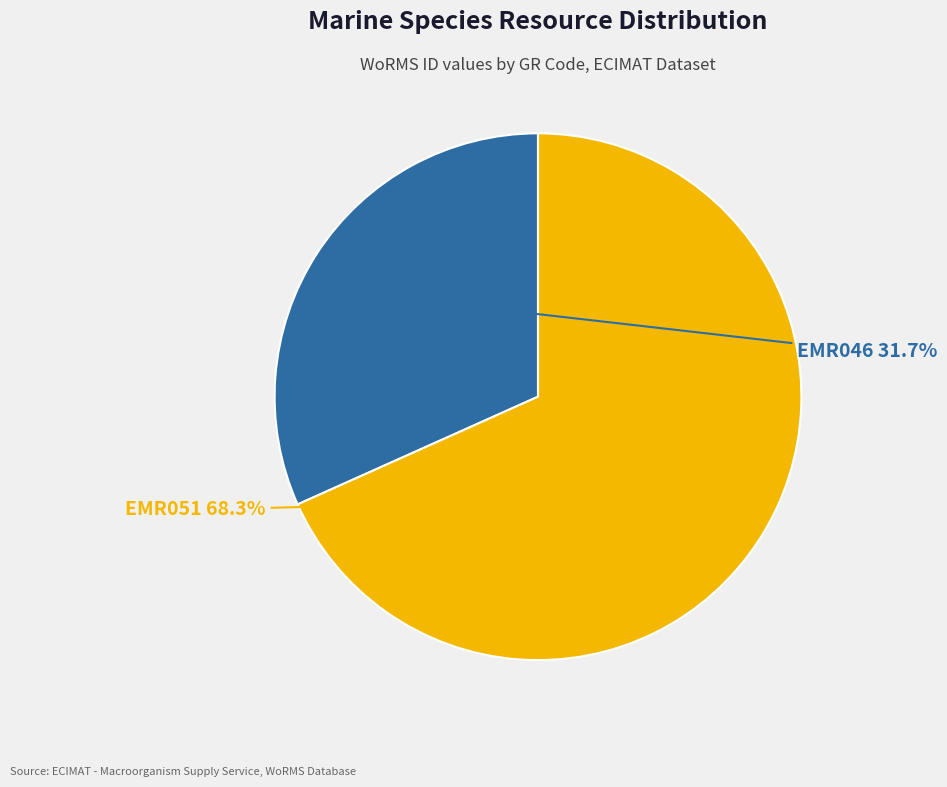

Is there a majority slice in this chart?

Yes